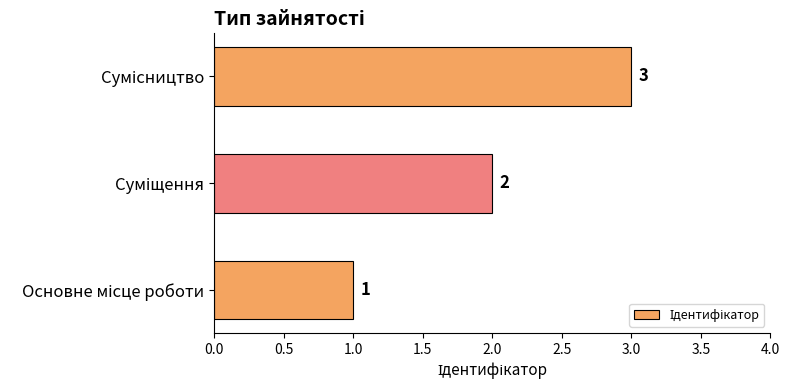

Does the chart contain any negative values?

No